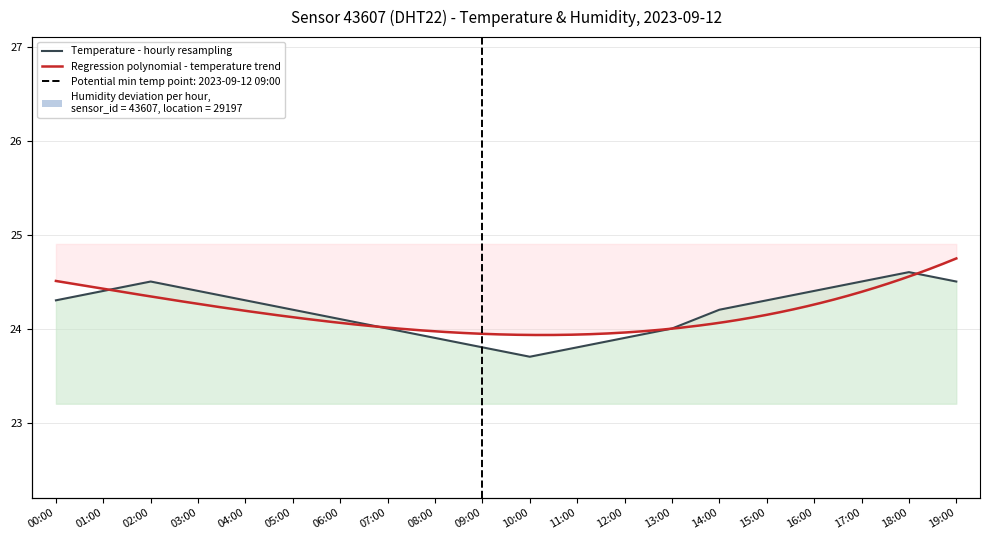

Reading left to right, list all the values displayed in this chart.

24.3	24.4	24.5	24.4	24.3	24.2	24.1	24.0	23.9	23.8	23.7	23.8	23.9	24.0	24.2	24.3	24.4	24.5	24.6	24.5